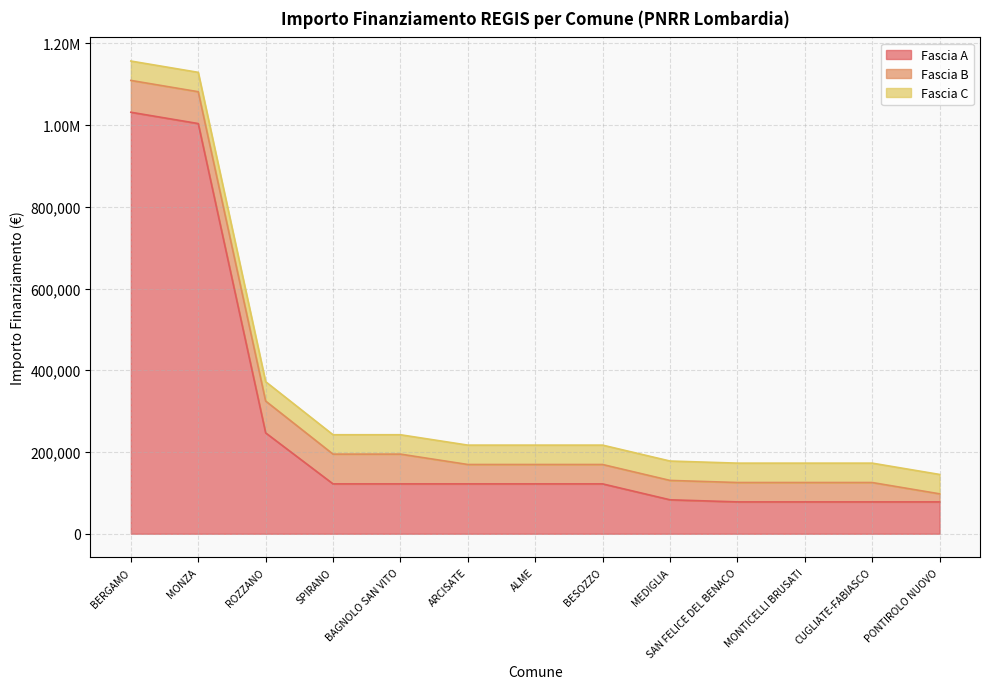

How many lines are shown in the chart?

3